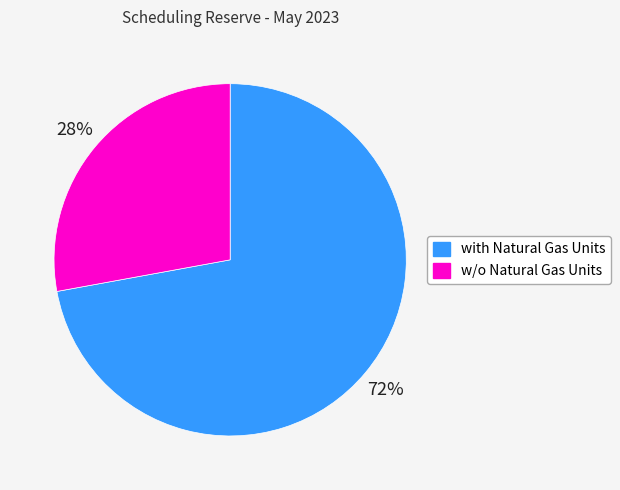

How many slices are in this pie chart?

2